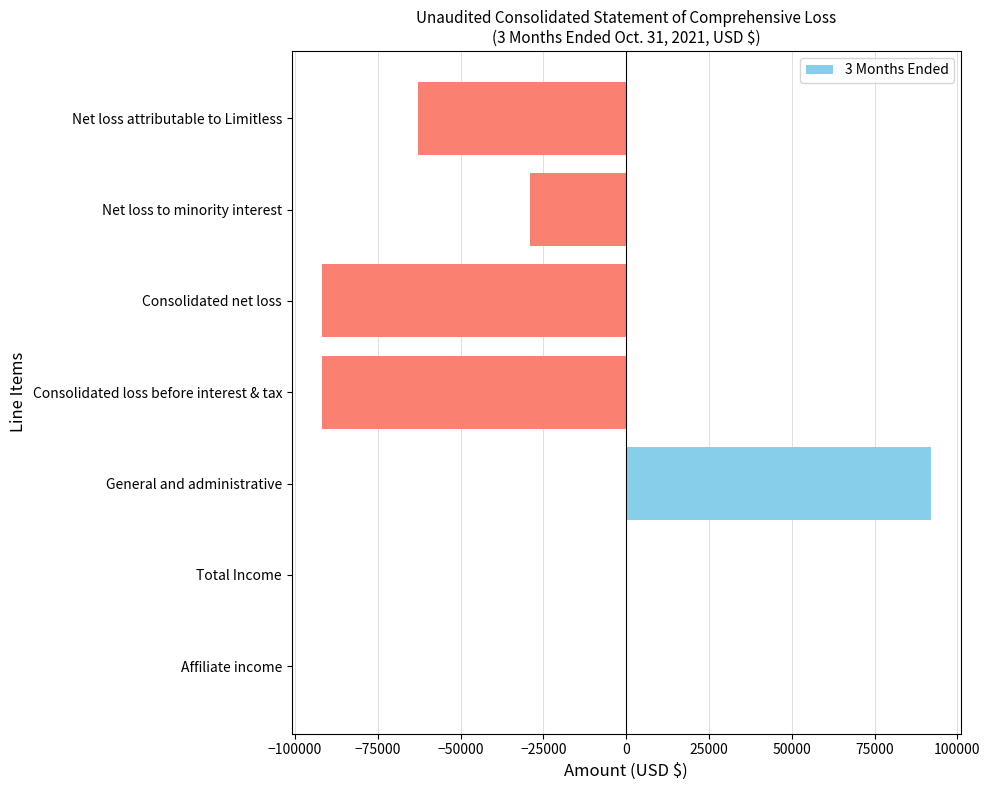

What is the sum of all values?

-183117